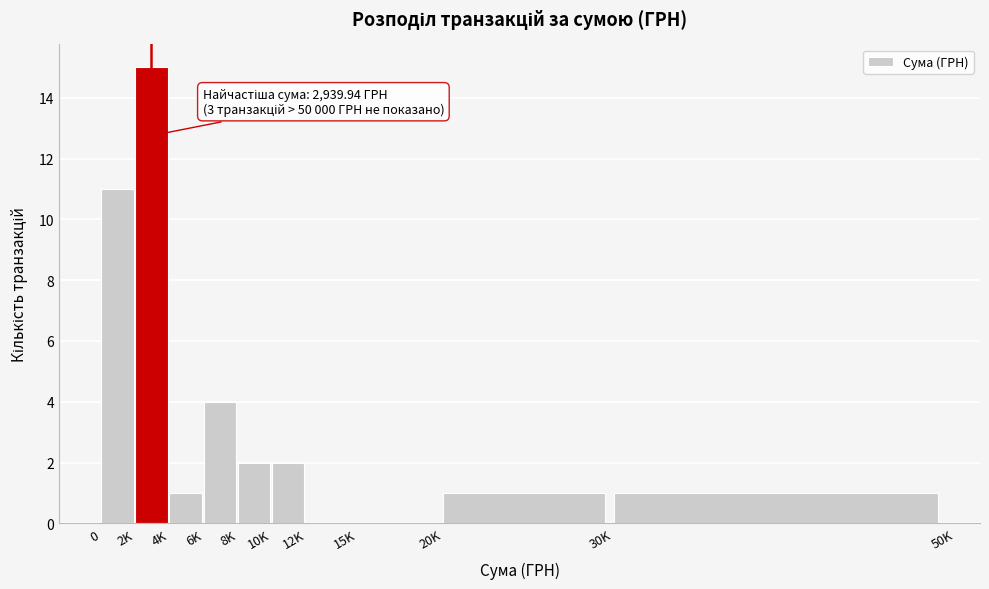

Reading right to left, extract all data points from this chart.

30K=1	20K=1	15K=0	12K=0	10K=2	8K=2	6K=4	4K=1	2K=15	0=11